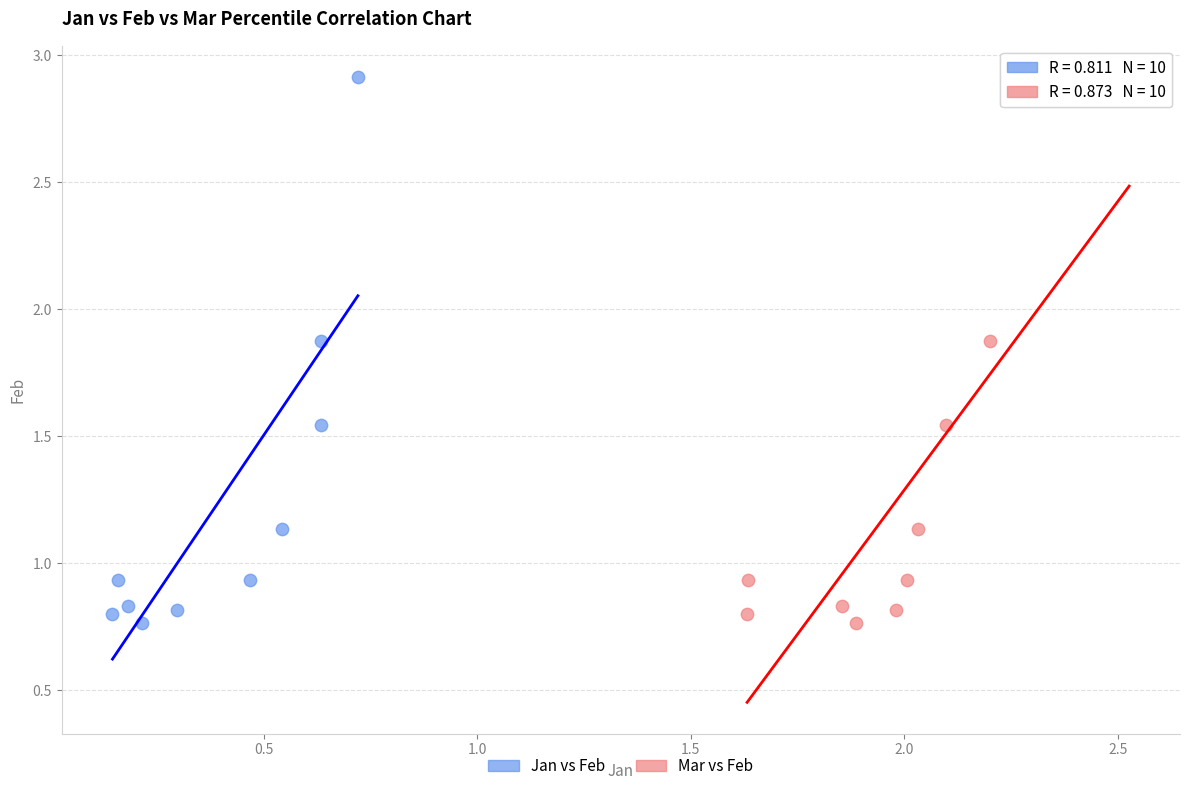

What are all the series names shown in the legend?

Jan vs Feb, Mar vs Feb